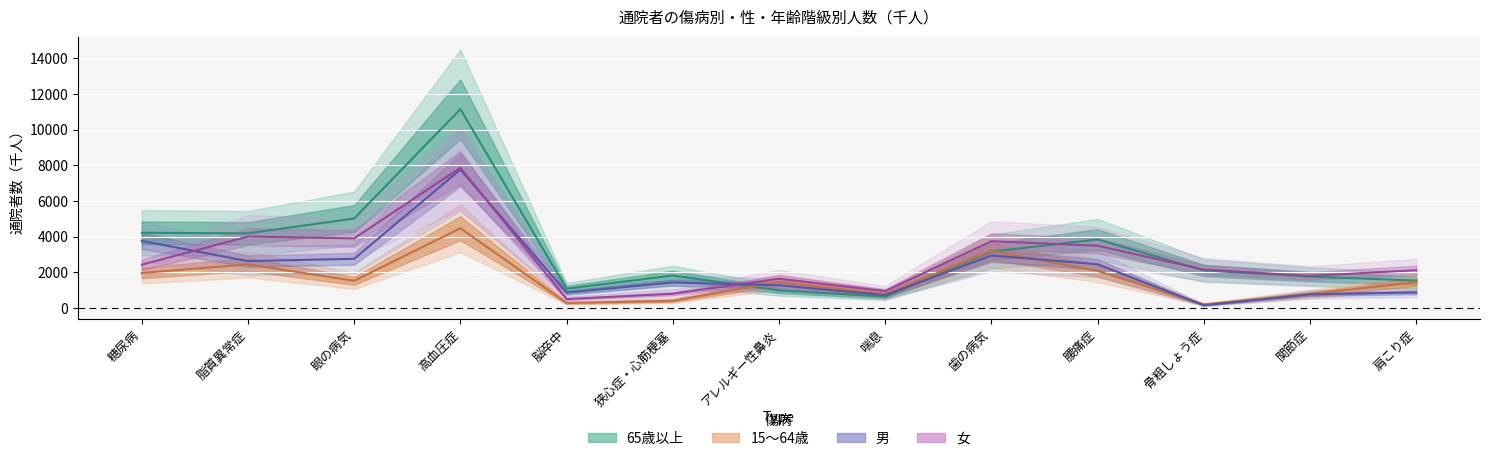

In 男, how many points are higher than both neighbors (excluding endpoints)?

3